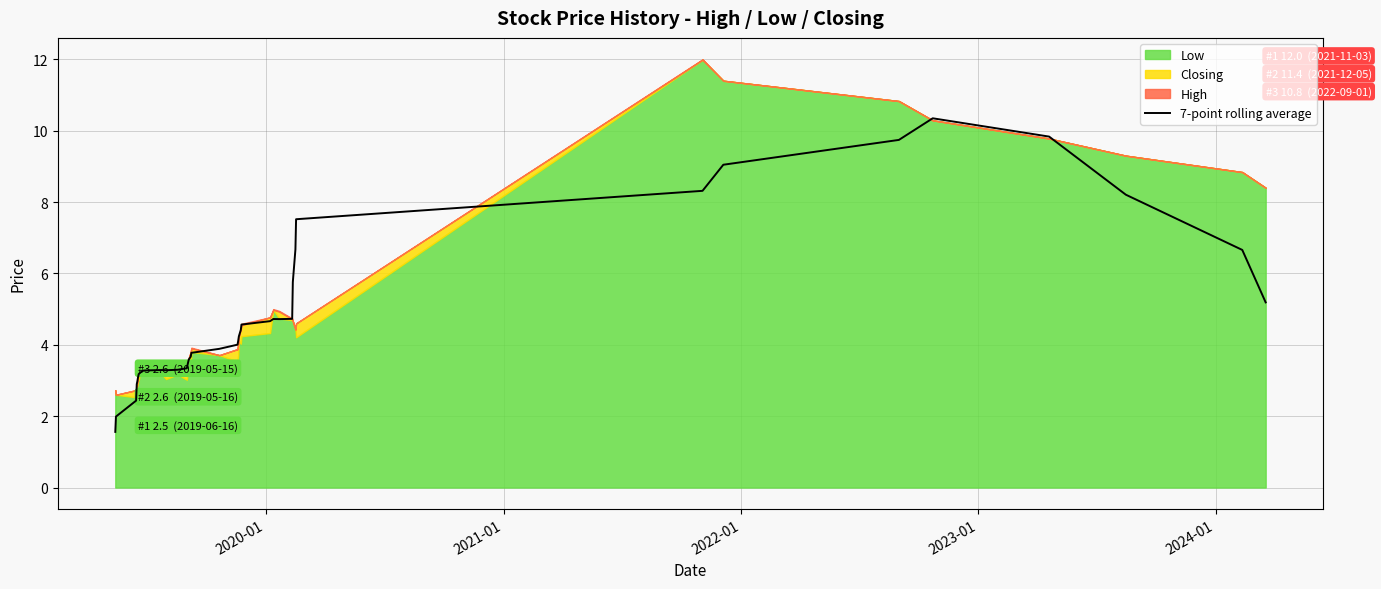

What is the minimum value for 7-point rolling average?

1.6